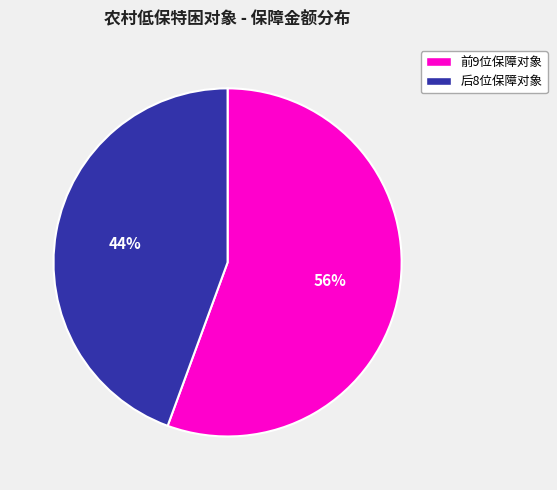

How many slices are in this pie chart?

2